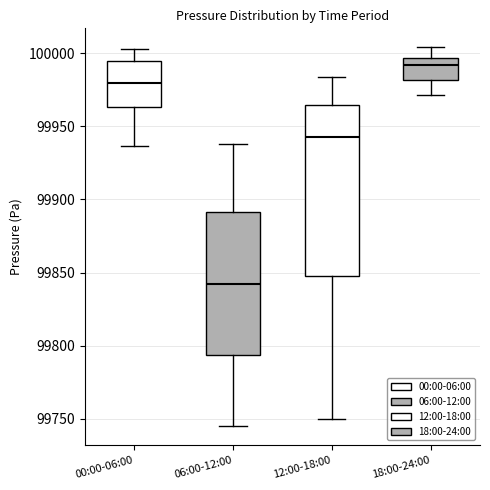

Which box is the tallest, from its lower edge to its upper edge?

12:00-18:00